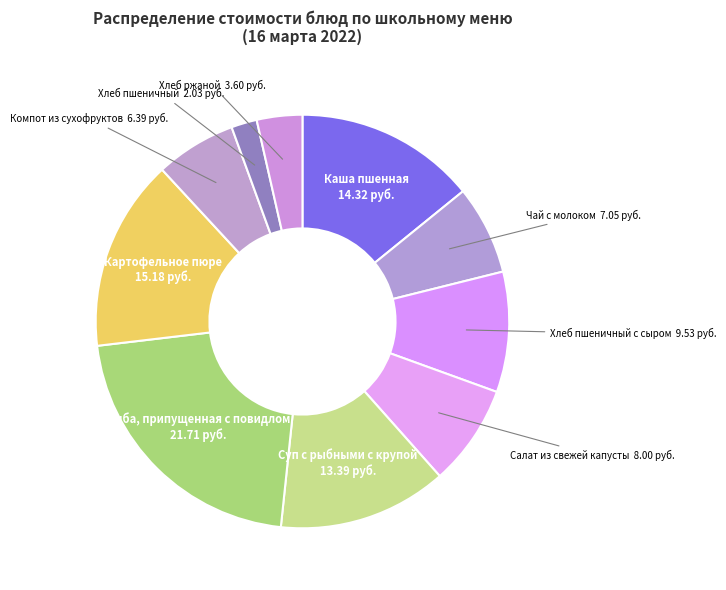

What is the smallest slice in the pie chart?

Хлеб пшеничный